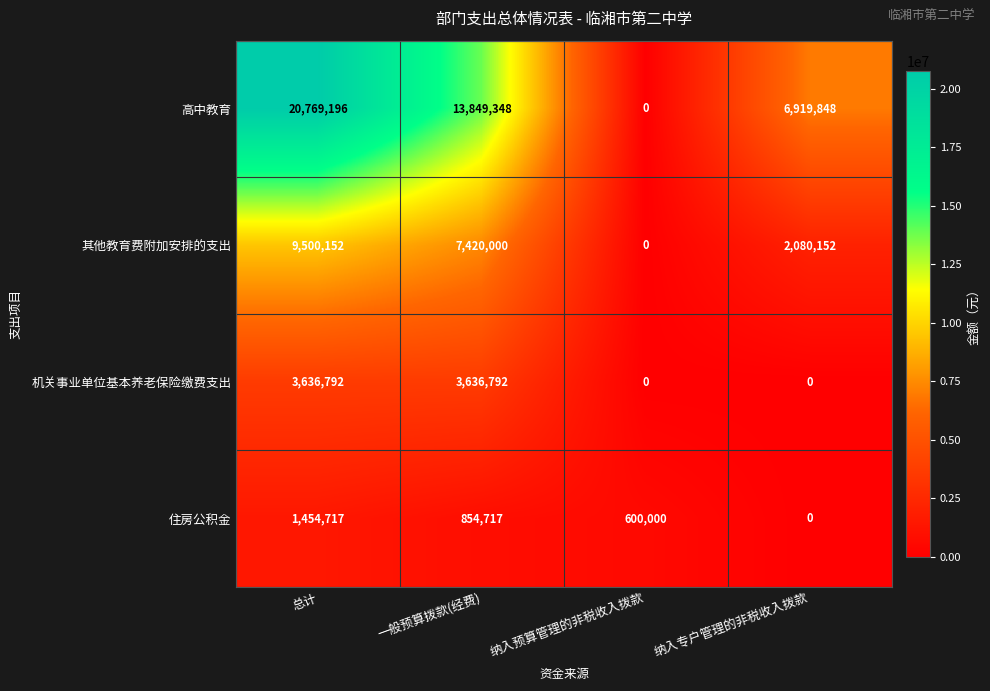

Count the number of categories in the chart.

4